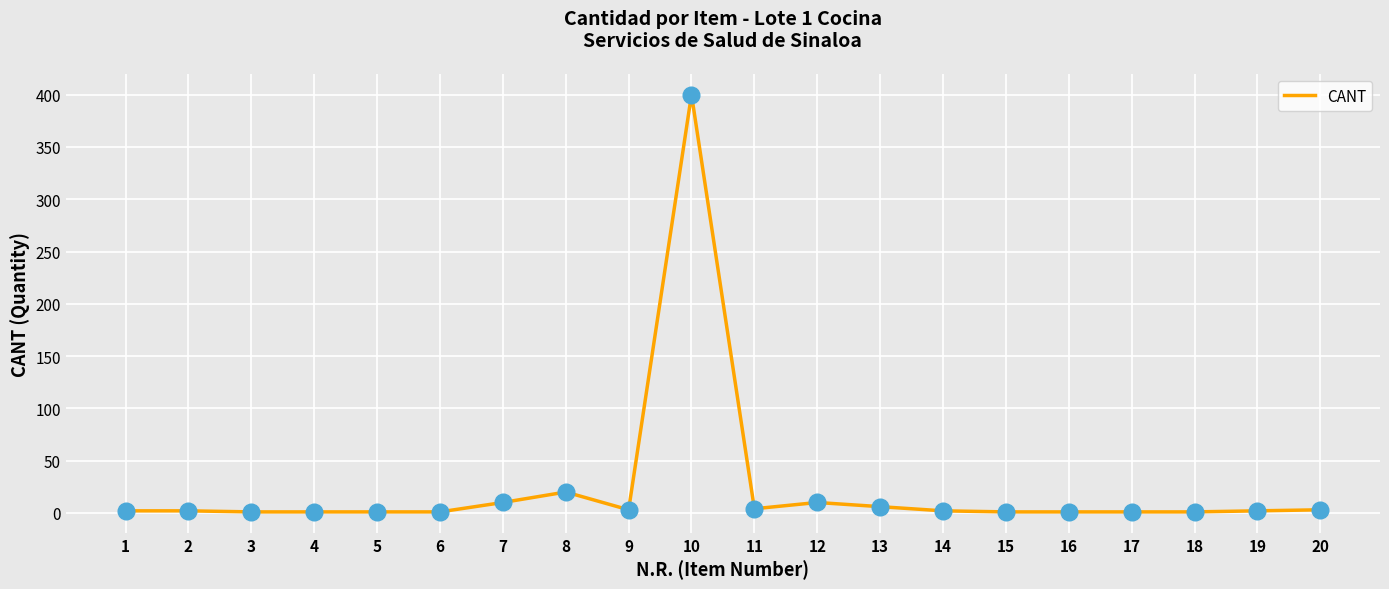

What is the ratio of the value at 4 to the value at 7?

0.1